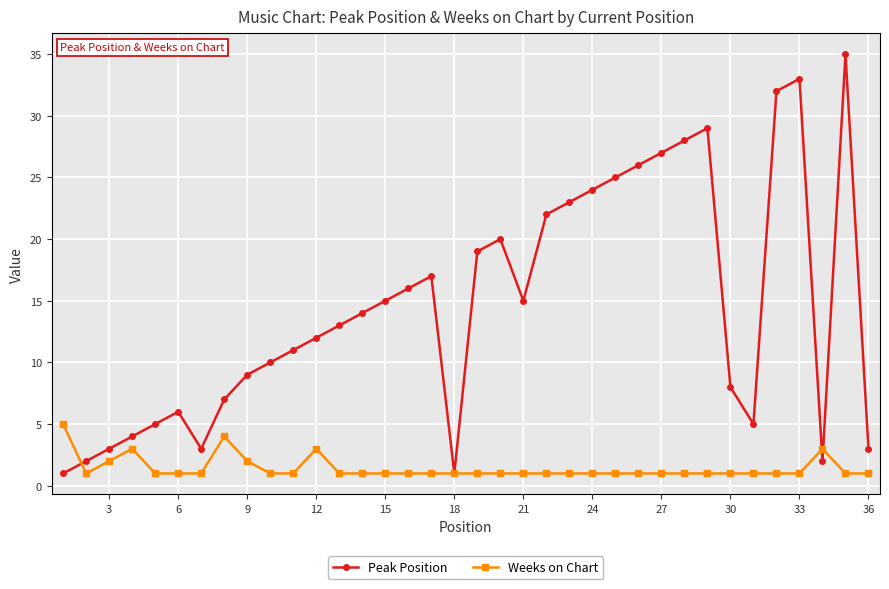

Which series has the largest total across all categories?

Peak Position